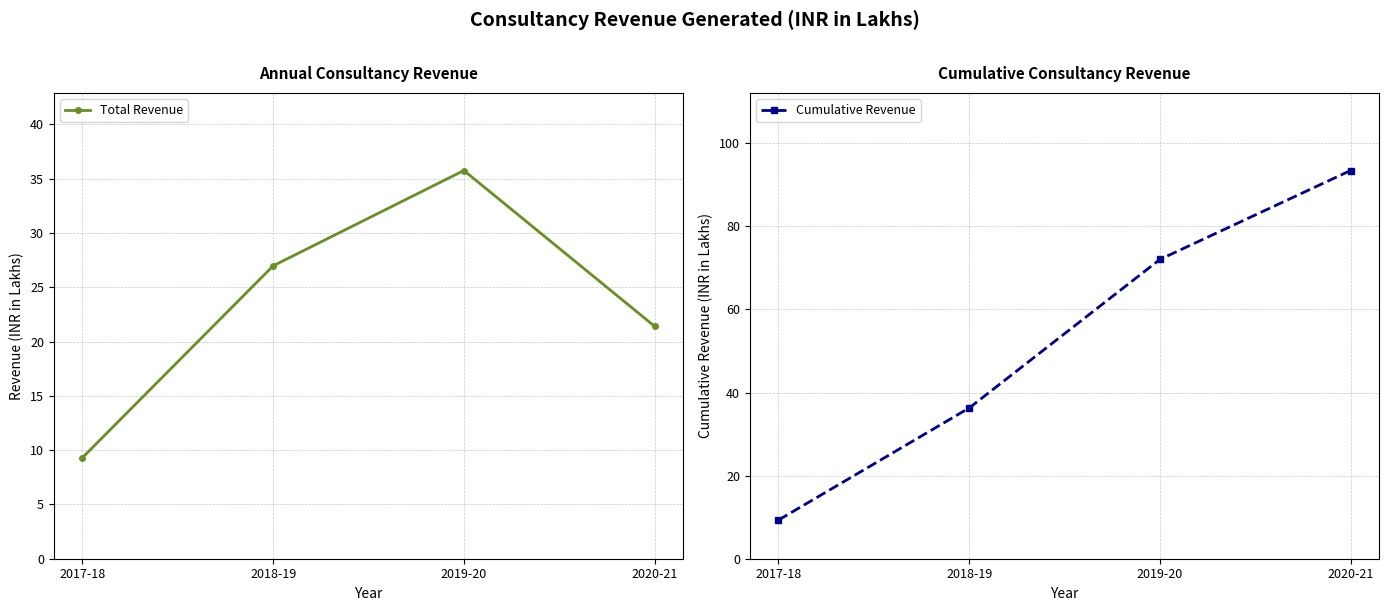

List the labels in order of Cumulative Revenue value, largest first.

2020-21, 2019-20, 2018-19, 2017-18